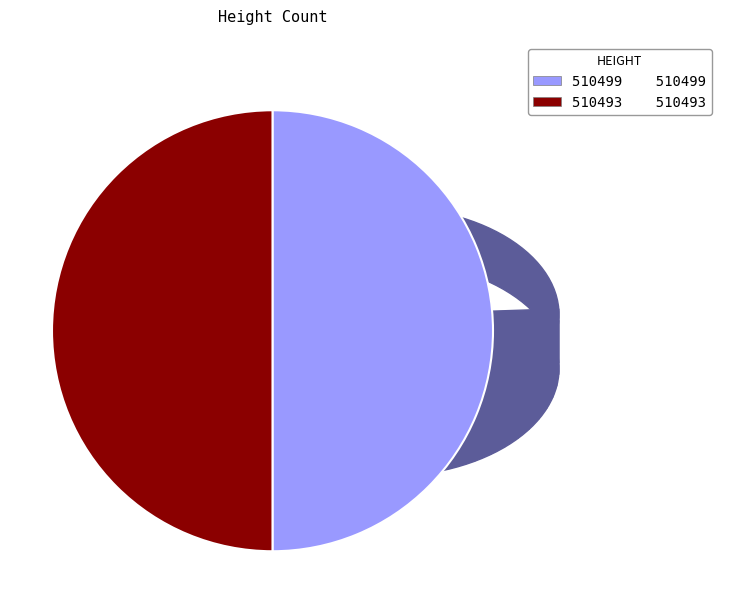

How many segments does this pie chart have?

2